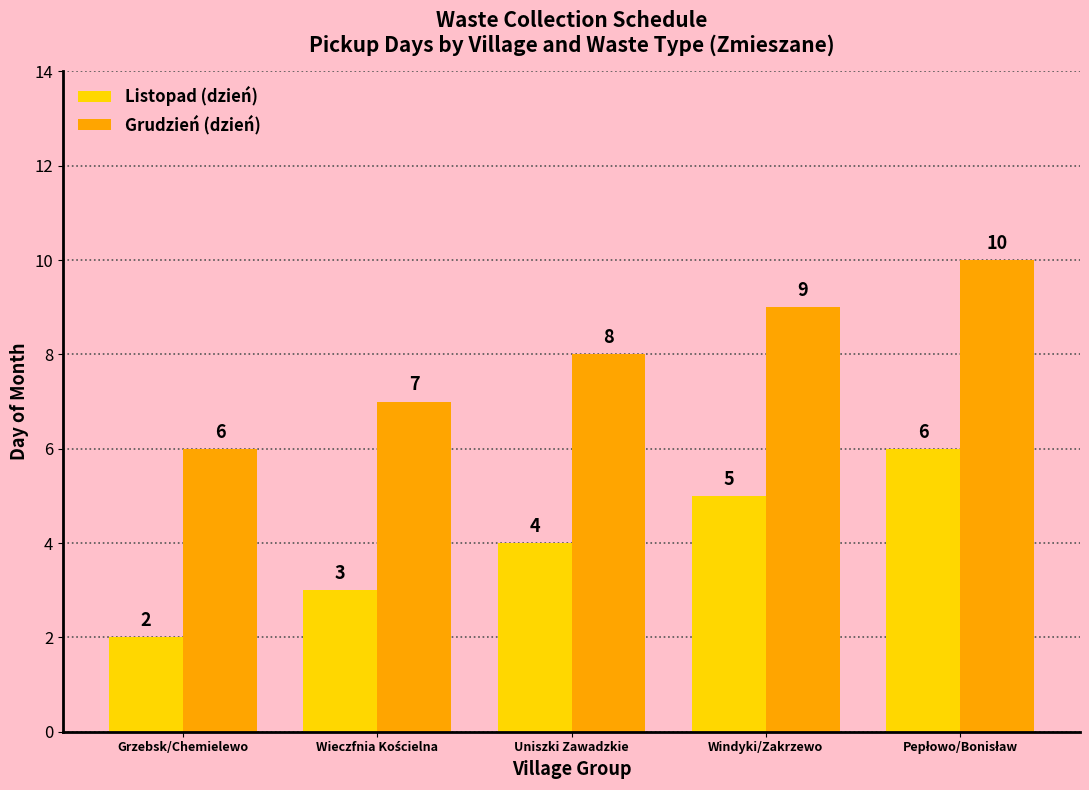

What are all the series names shown in the legend?

Listopad (dzień), Grudzień (dzień)